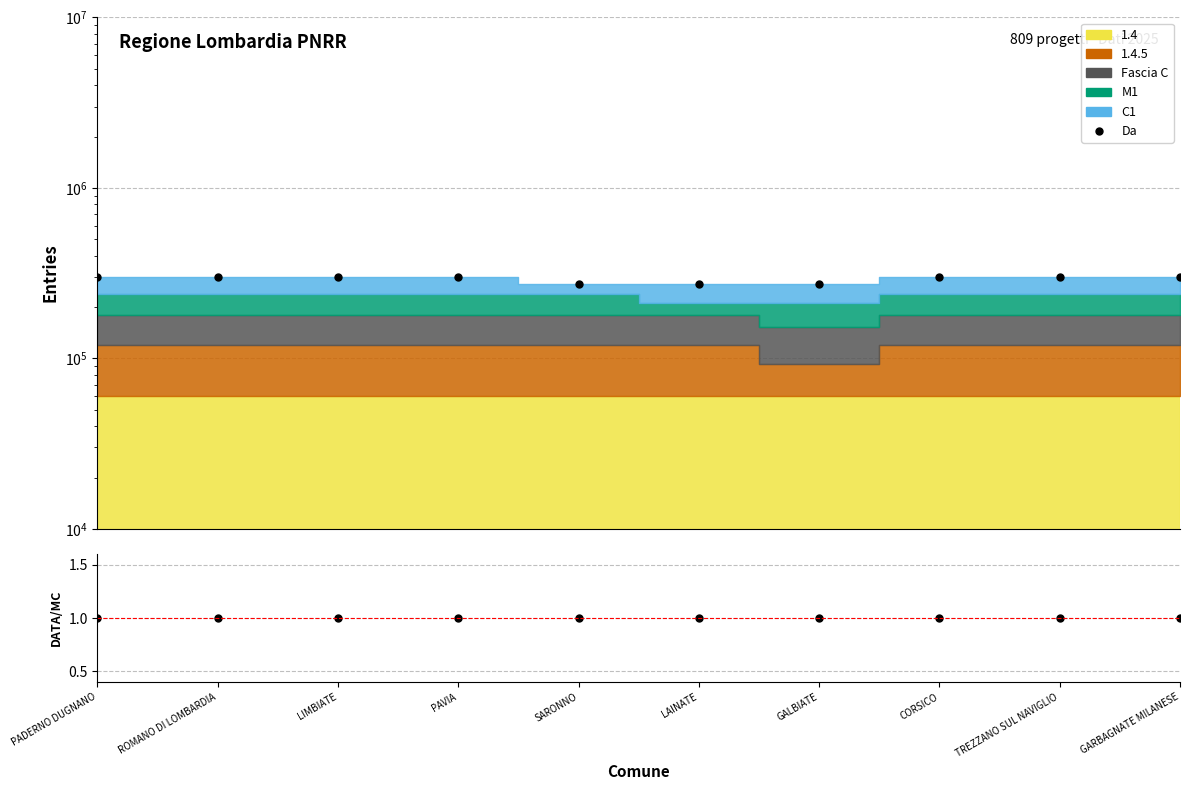

What is the label of the 5th point from the left?

SARONNO